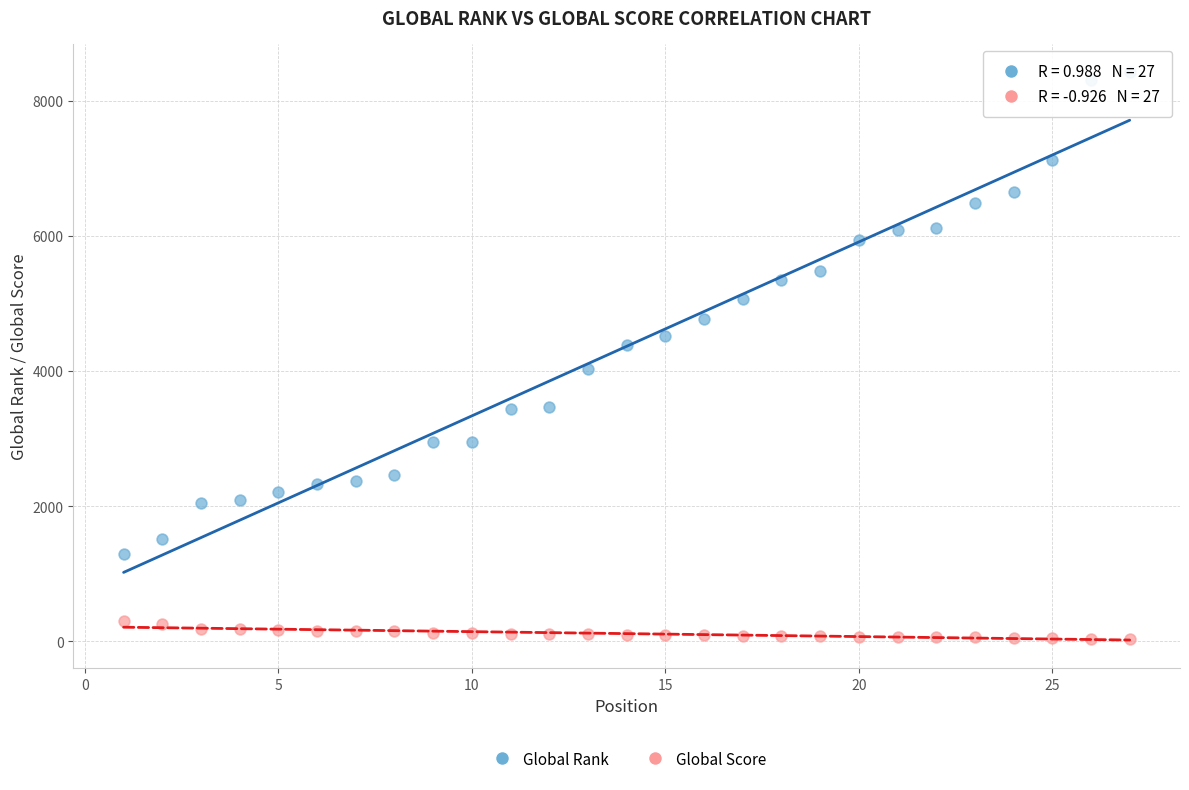

Which series has the widest spread of Y values?

Global Rank